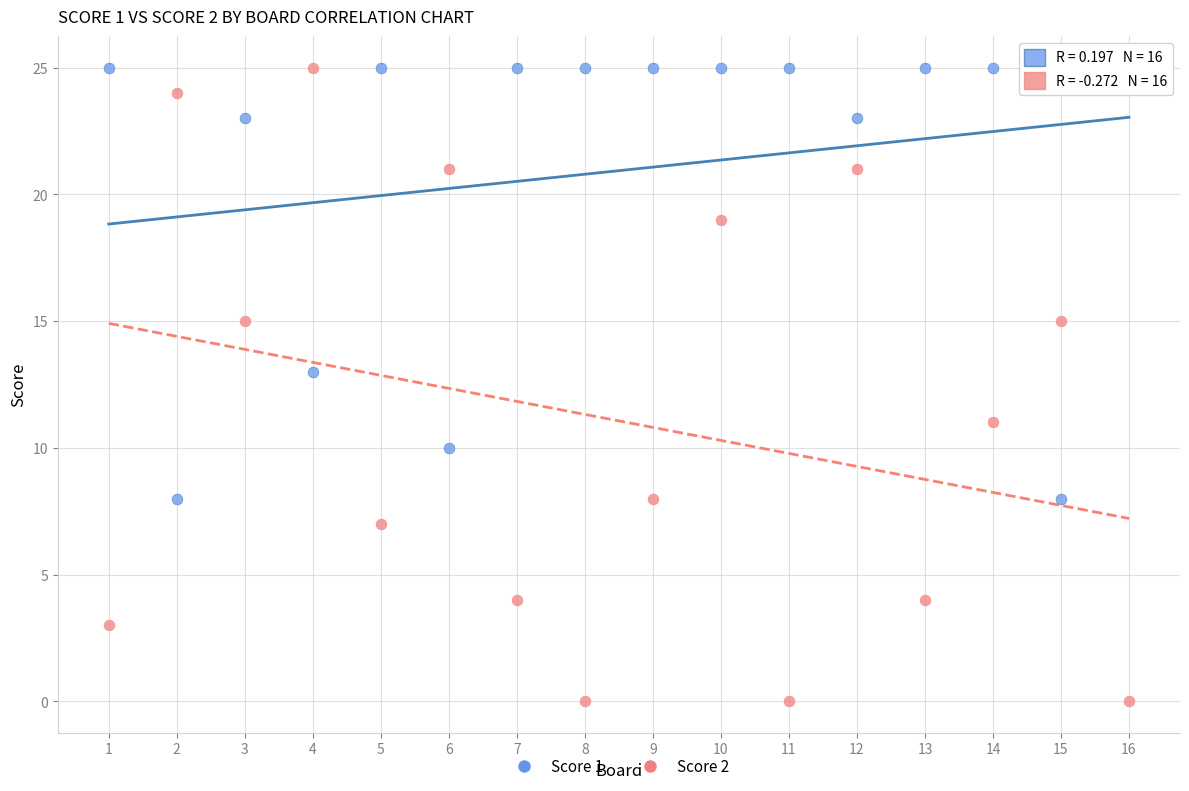

What is the X range (max minus min) for the scatter plot?

15